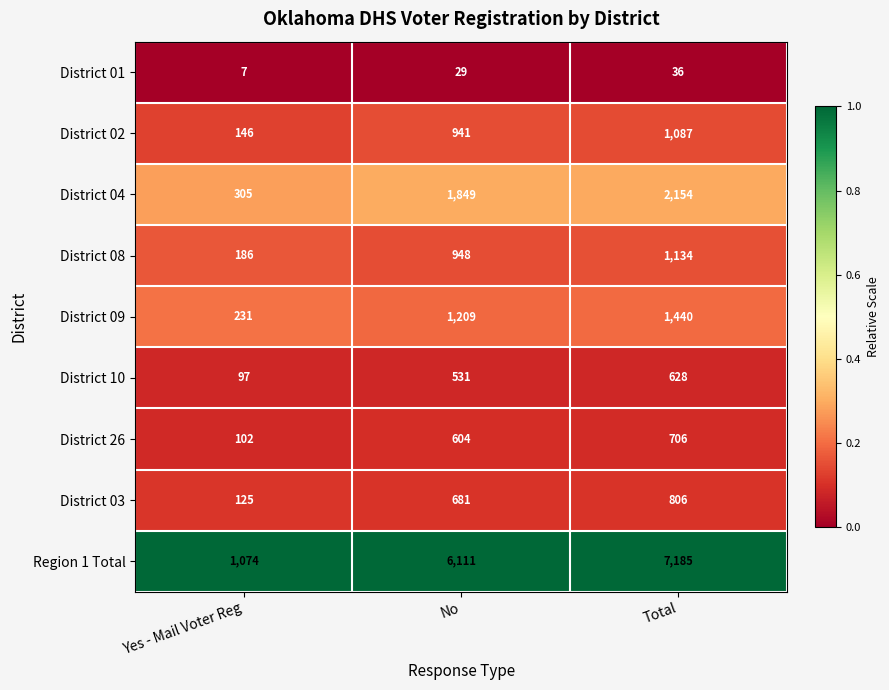

Is it true that District 09 equals 605 at No?

False